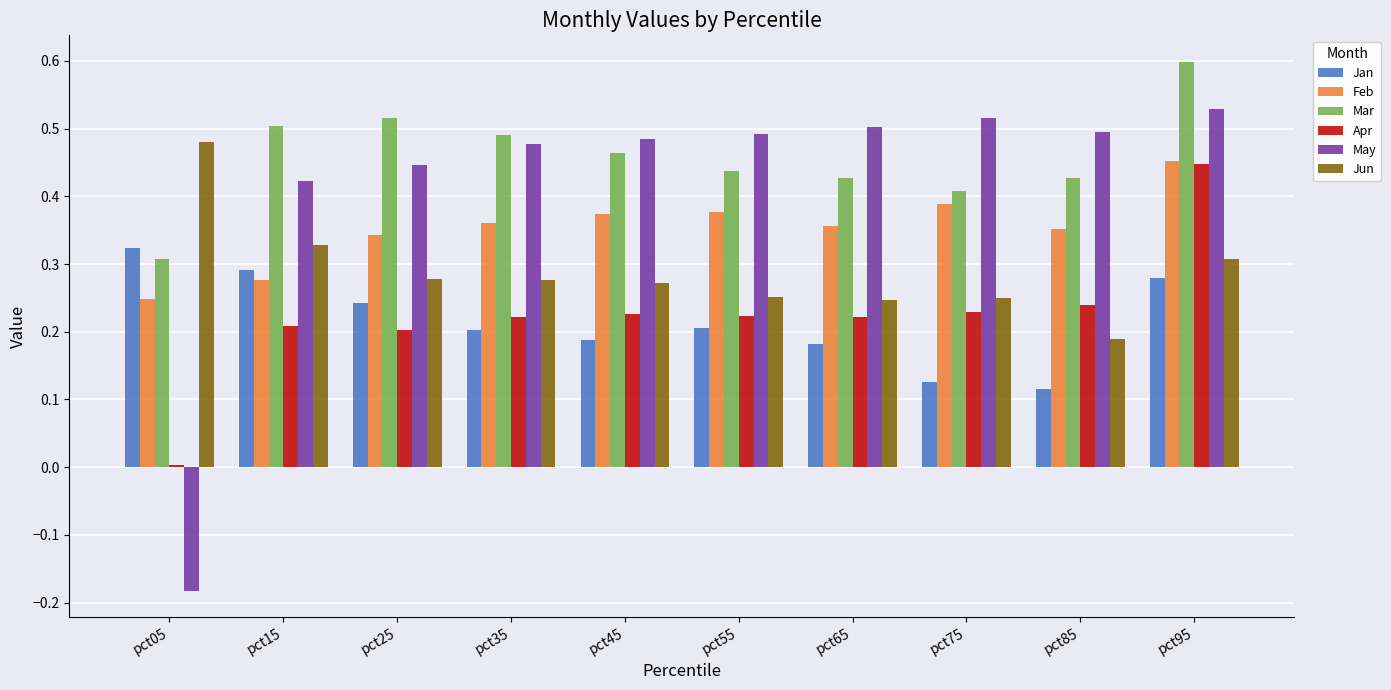

How many data points does each series have?

10